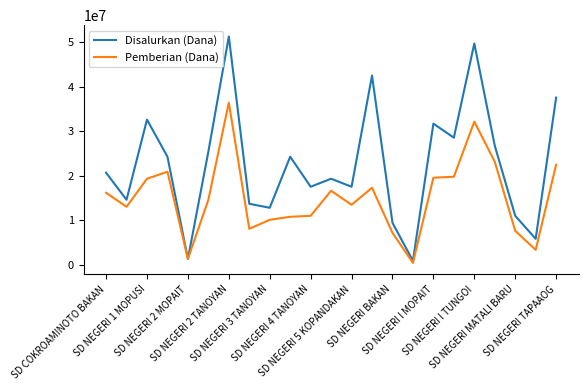

What is the highest value of the Pemberian (Dana) series?

36450000